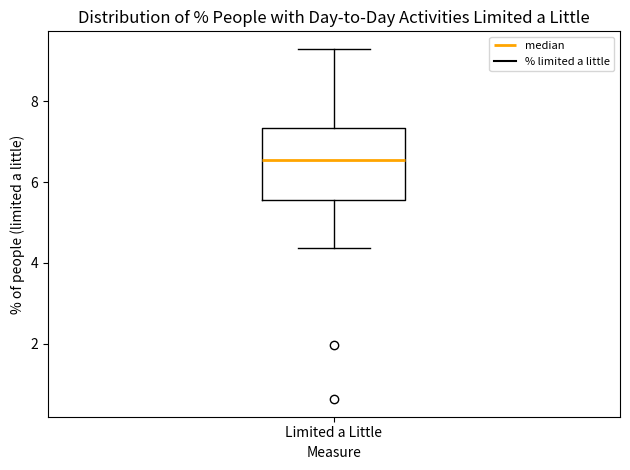

Where is the lower edge of the box for Limited a Little on the y-axis? The values are not printed on the chart, so give them approximately, as read against the axis.

5.6